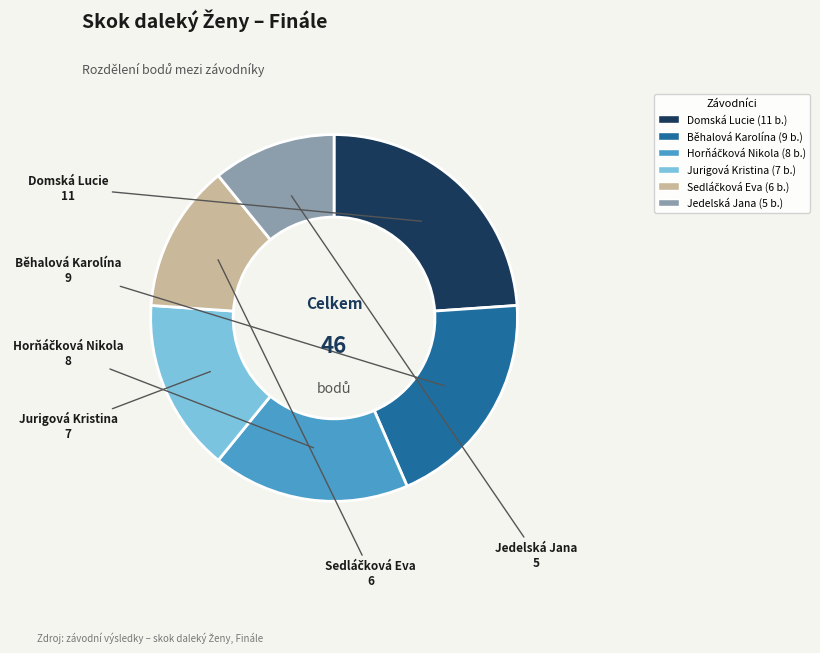

Is it true that Běhalová Karolína is 20% of the pie?

True